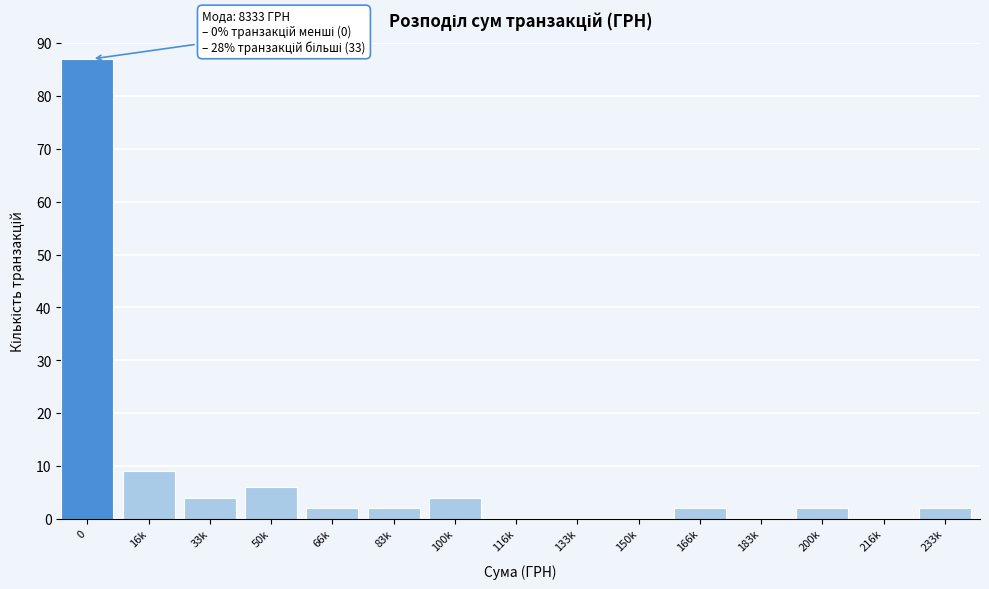

Reading left to right, transcribe all the data shown in this chart.

0=87	16k=9	33k=4	50k=6	66k=2	83k=2	100k=4	116k=0	133k=0	150k=0	166k=2	183k=0	200k=2	216k=0	233k=2